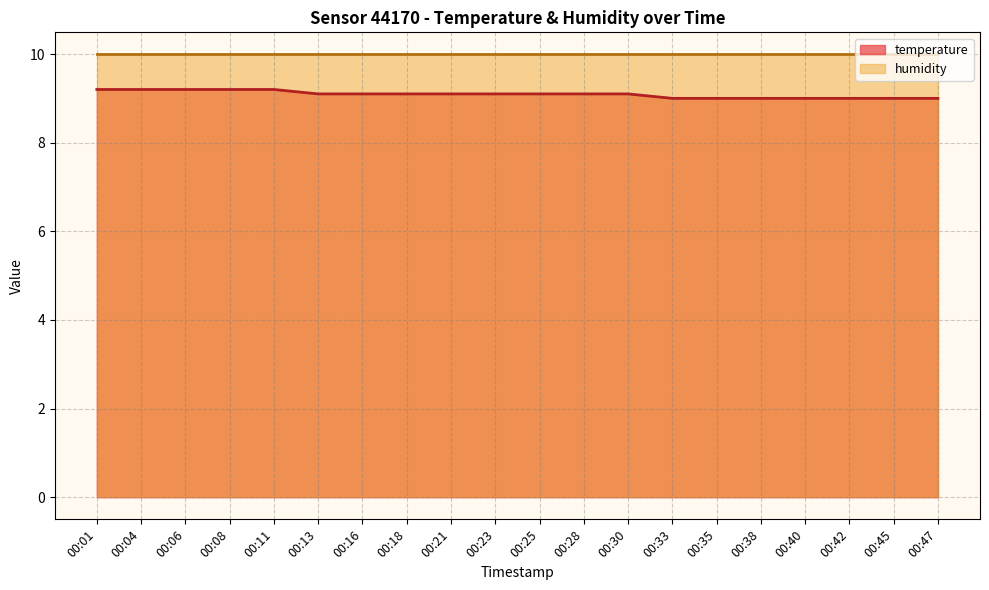

What is the smallest value displayed?

9.0